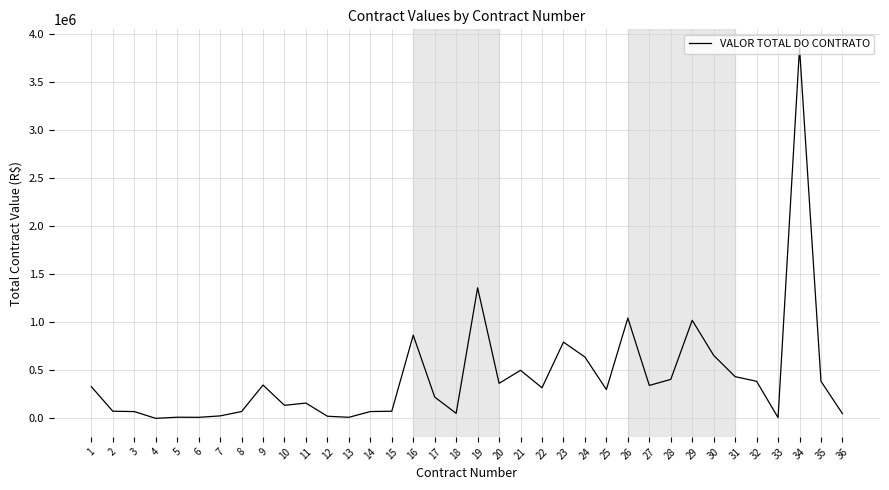

What is the greatest value displayed?

3857267.9